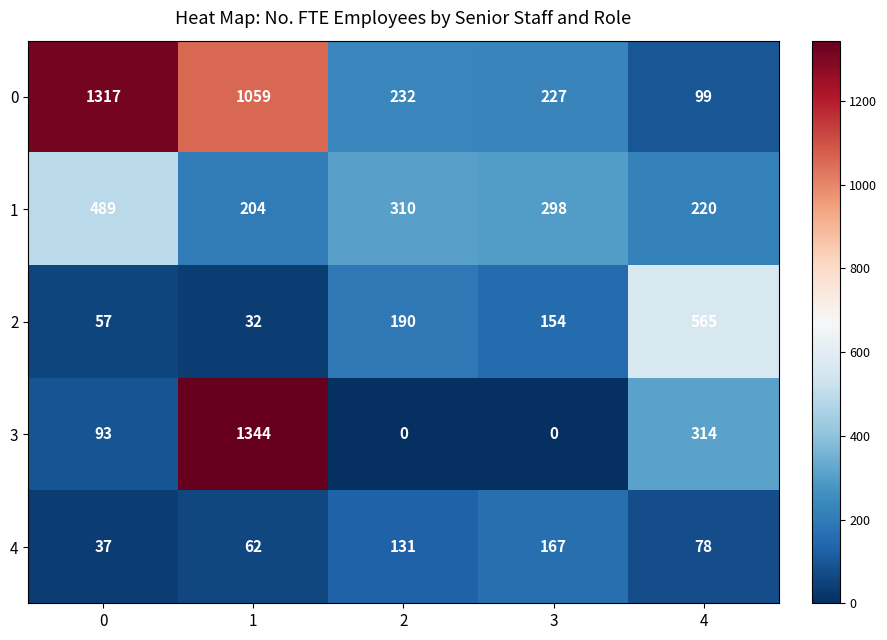

Which series has the largest range (max minus min)?

3